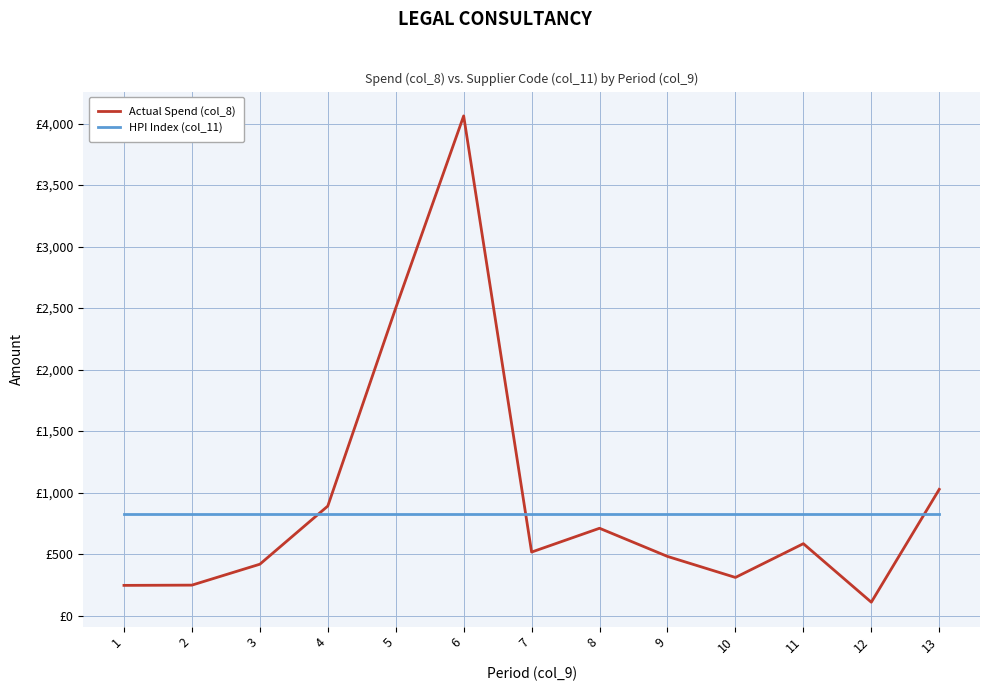

List the series in order of their peak value, lowest first.

HPI Index (col_11), Actual Spend (col_8)